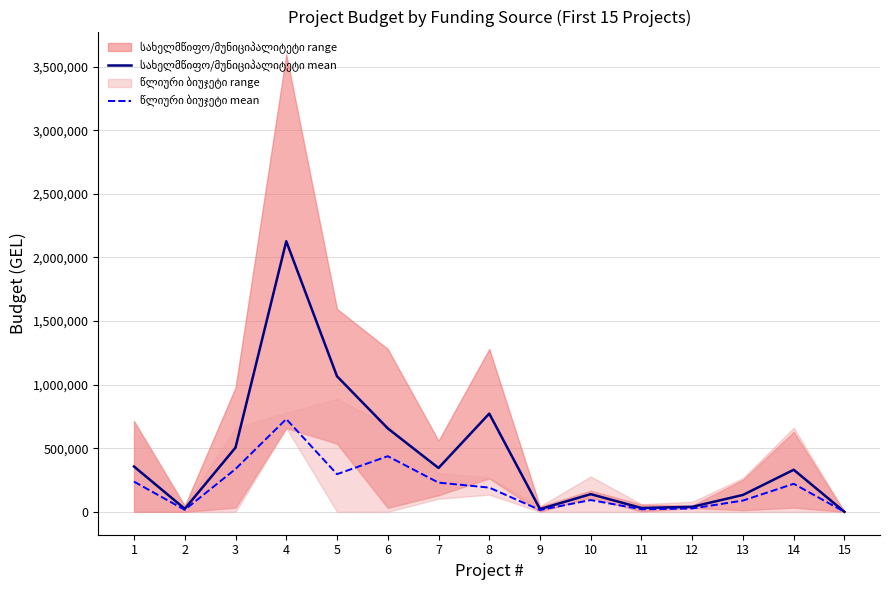

What is the value of the სახელმწიფო/მუნიციპალიტეტი mean point at the 4th from the left?

2127604.5